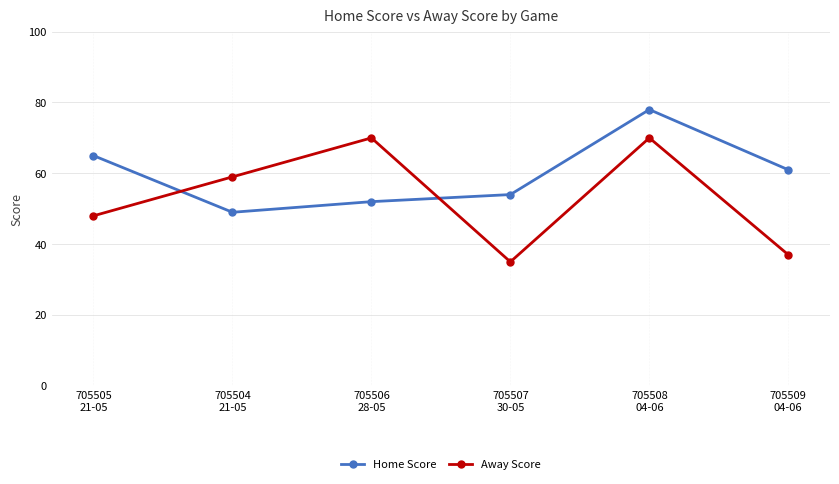

At which category does Away Score reach its first local valley?

705507
30-05